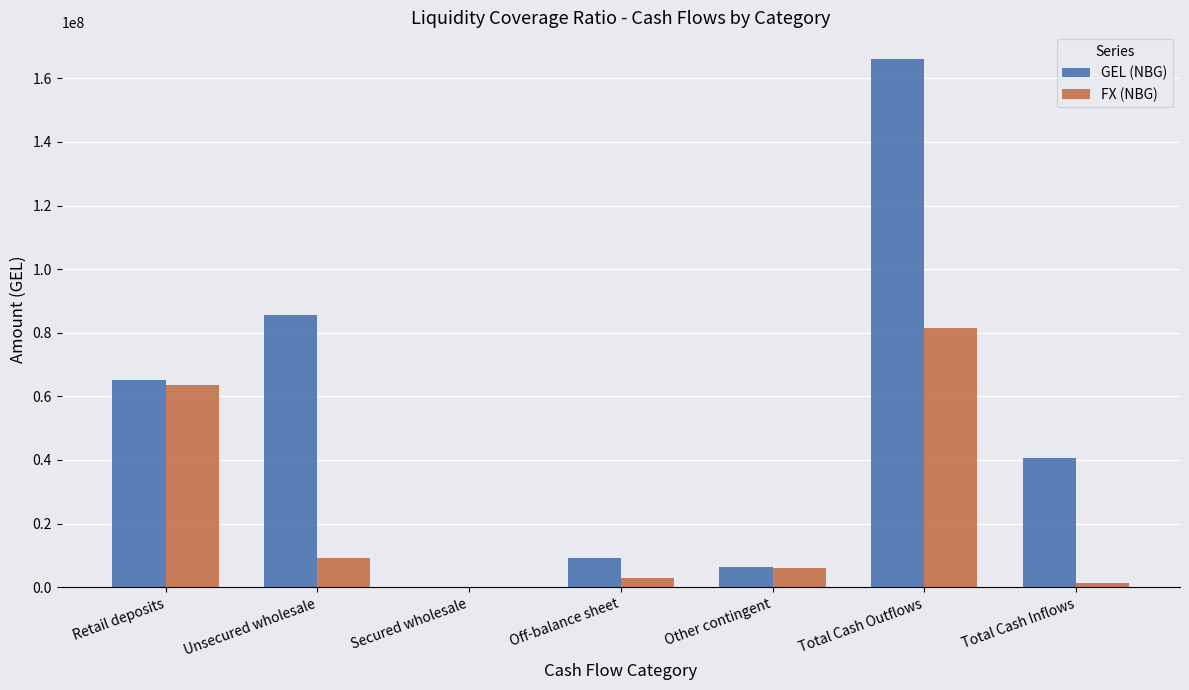

What is the maximum value for FX (NBG)?

81563722.1